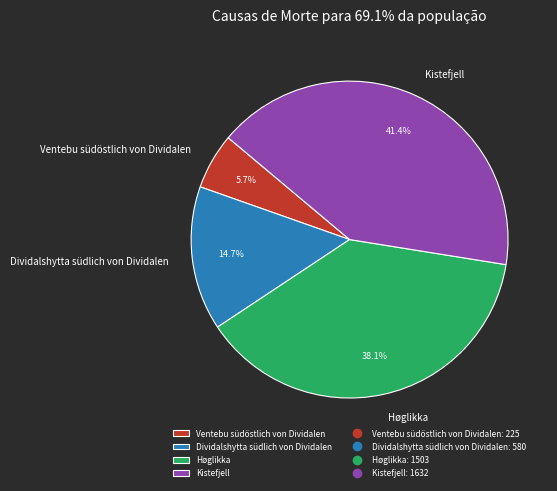

Is it true that Høglikka is 43% of the pie?

False